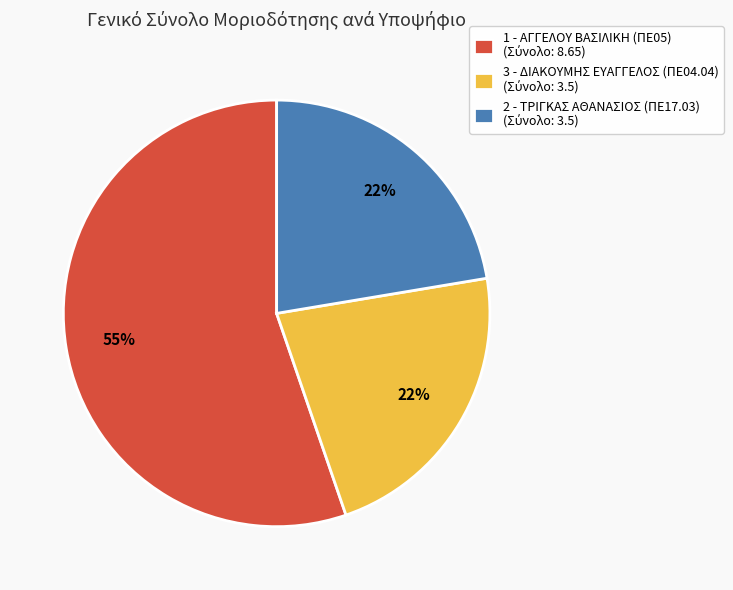

To the nearest percent, what is the combined percentage of 2 - ΤΡΙΓΚΑΣ ΑΘΑΝΑΣΙΟΣ (ΠΕ17.03) and 1 - ΑΓΓΕΛΟΥ ΒΑΣΙΛΙΚΗ (ΠΕ05)?

78%